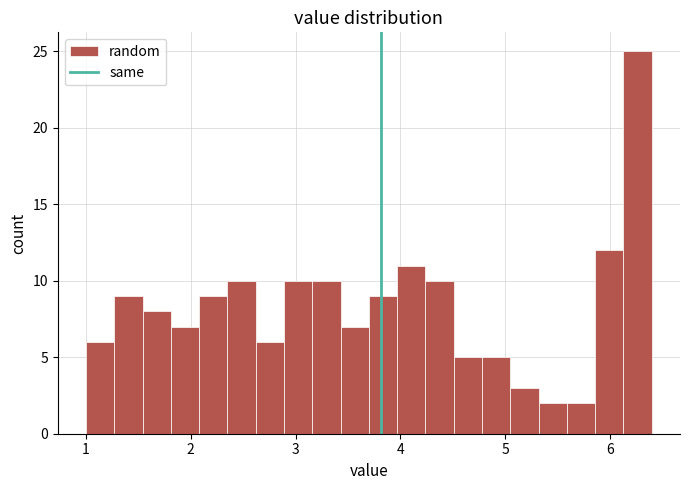

Read against the x-axis, roughly where is the centre of the tallest bar?

6.3